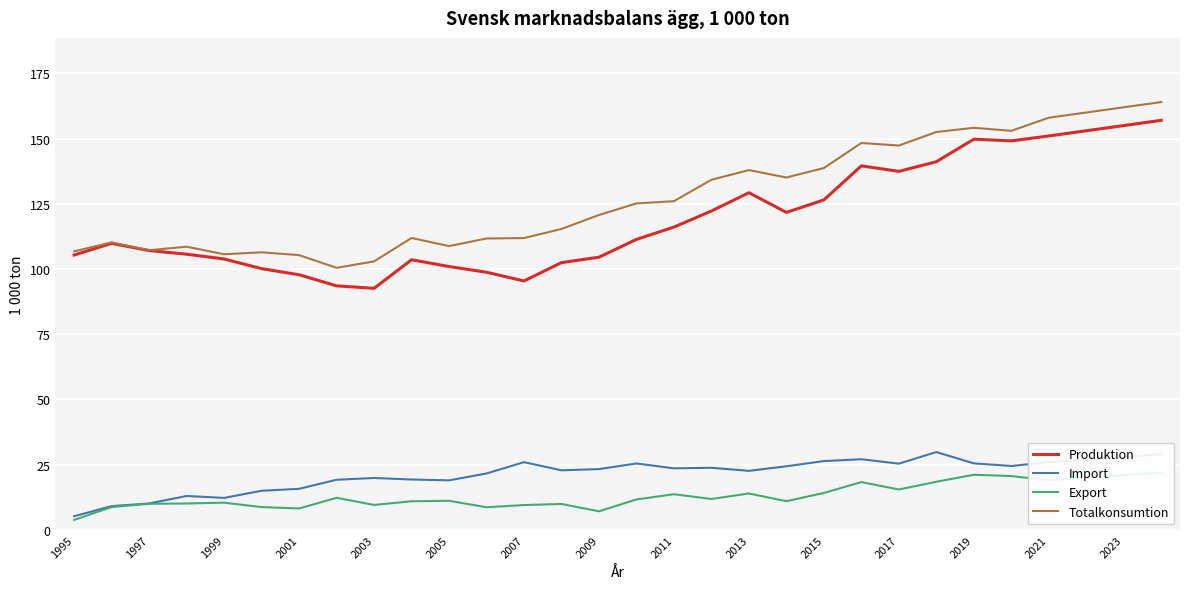

Is it true that Import equals 7.0 at 2021?

False